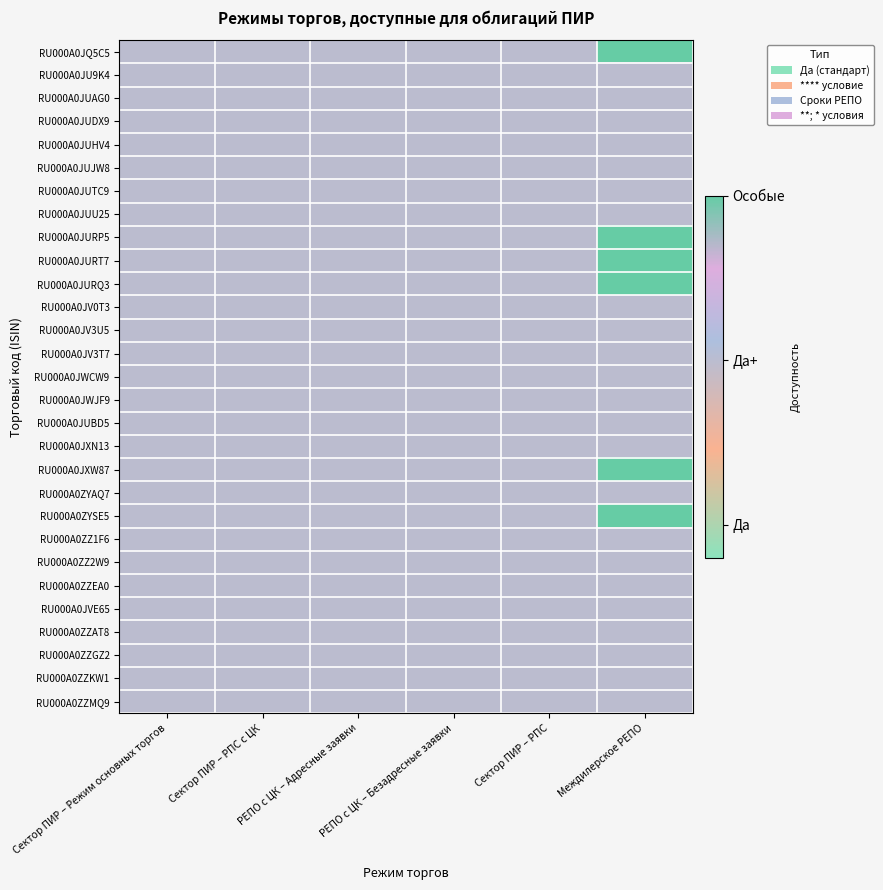

How many series are shown in this chart?

29